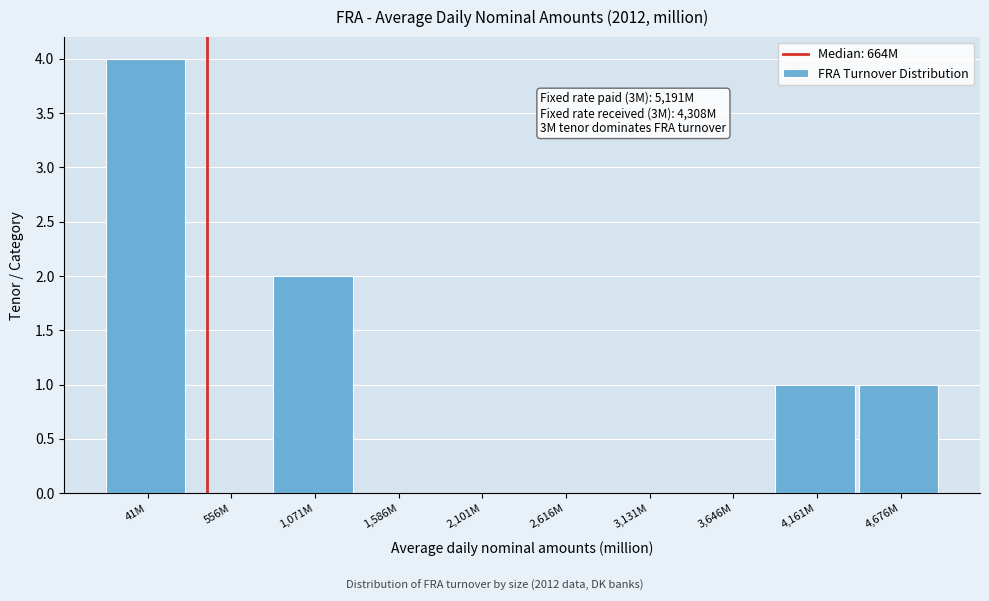

Reading left to right, what are all the values shown in this chart?

41M=4	556M=0	1,071M=2	1,586M=0	2,101M=0	2,616M=0	3,131M=0	3,646M=0	4,161M=1	4,676M=1